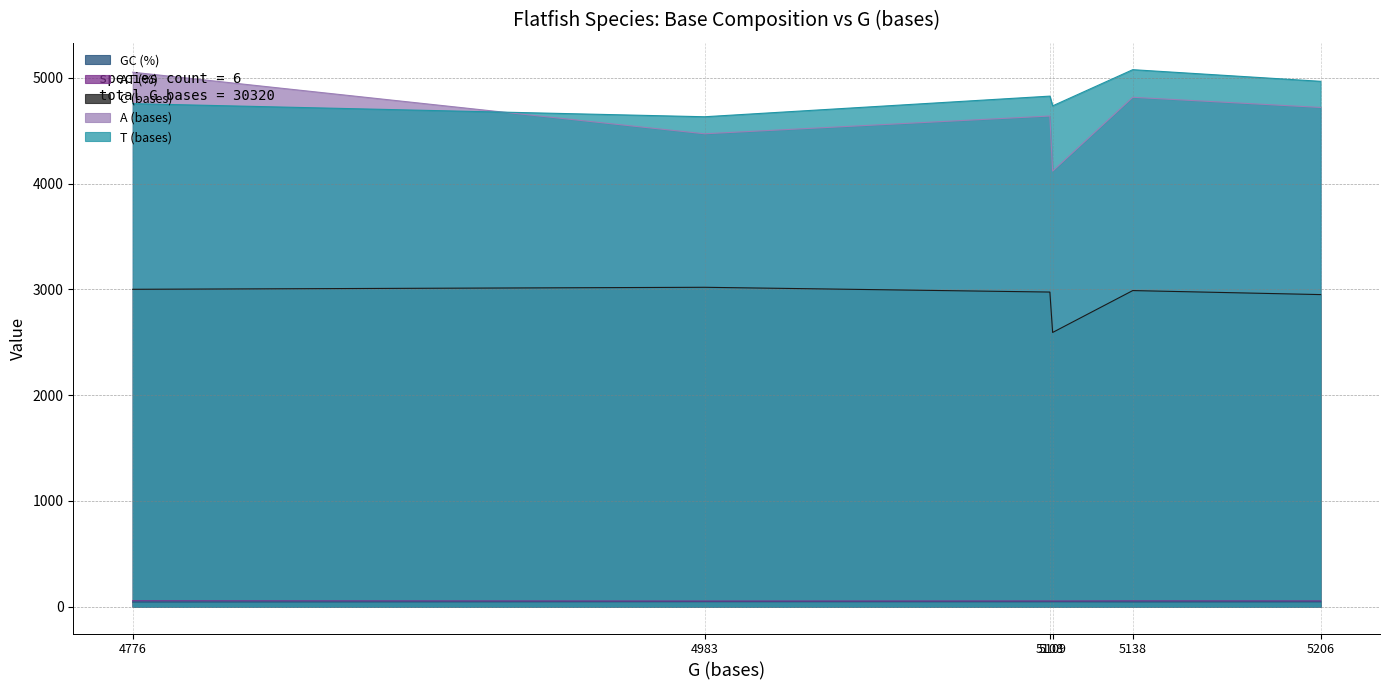

What is the greatest value displayed?

5076.0